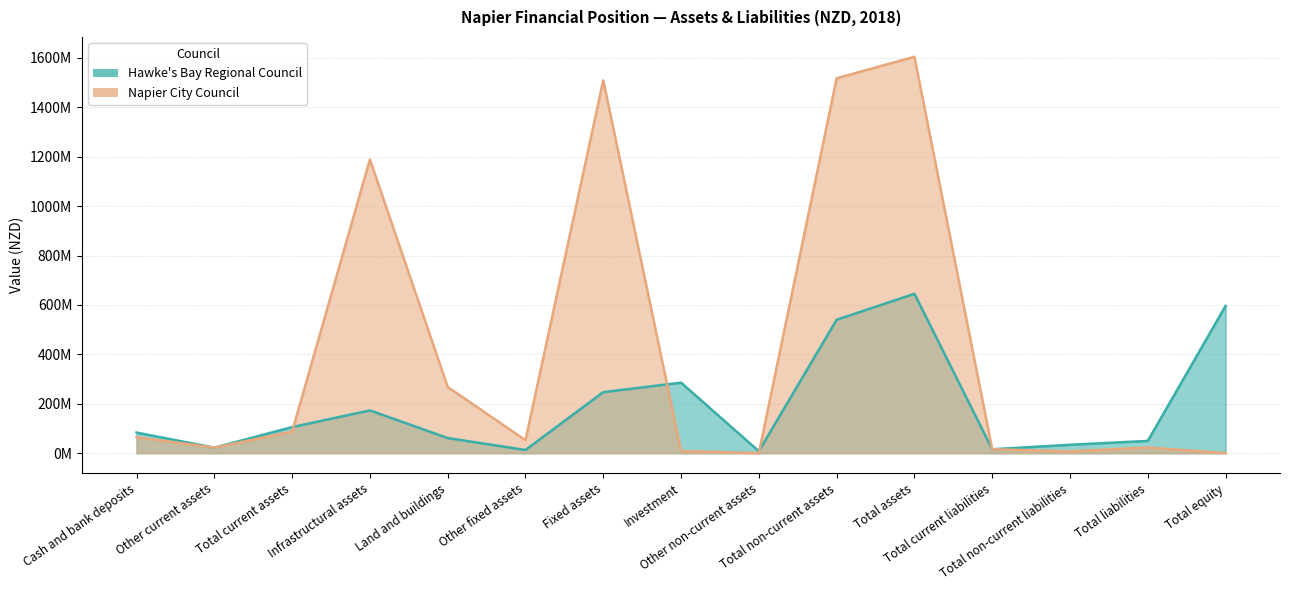

Between Cash and bank deposits and Land and buildings, which series saw the biggest shift?

Napier City Council (line)